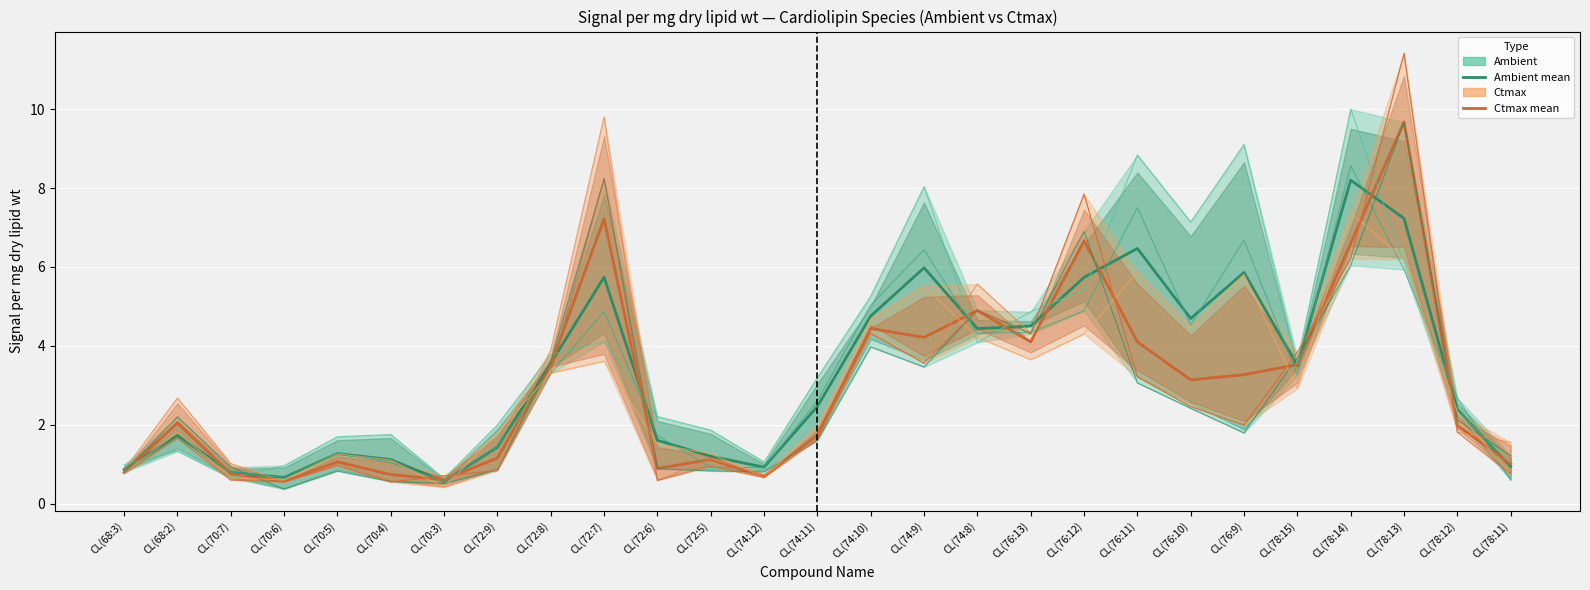

What value does the ACE Ctmax series have at CL(78:15)?

2.9